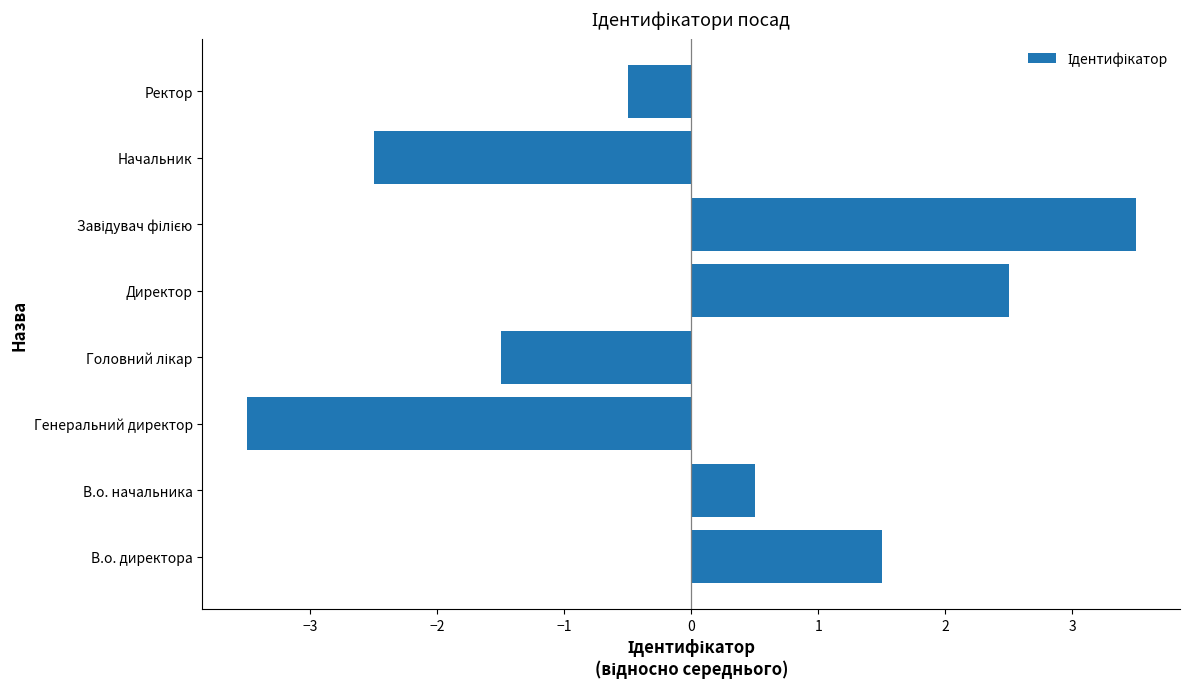

What is the maximum value shown in the chart?

3.5